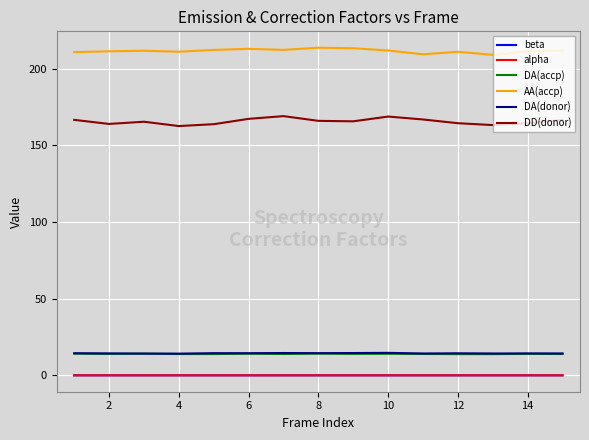

At how many categories does at least one series exceed 120?

15